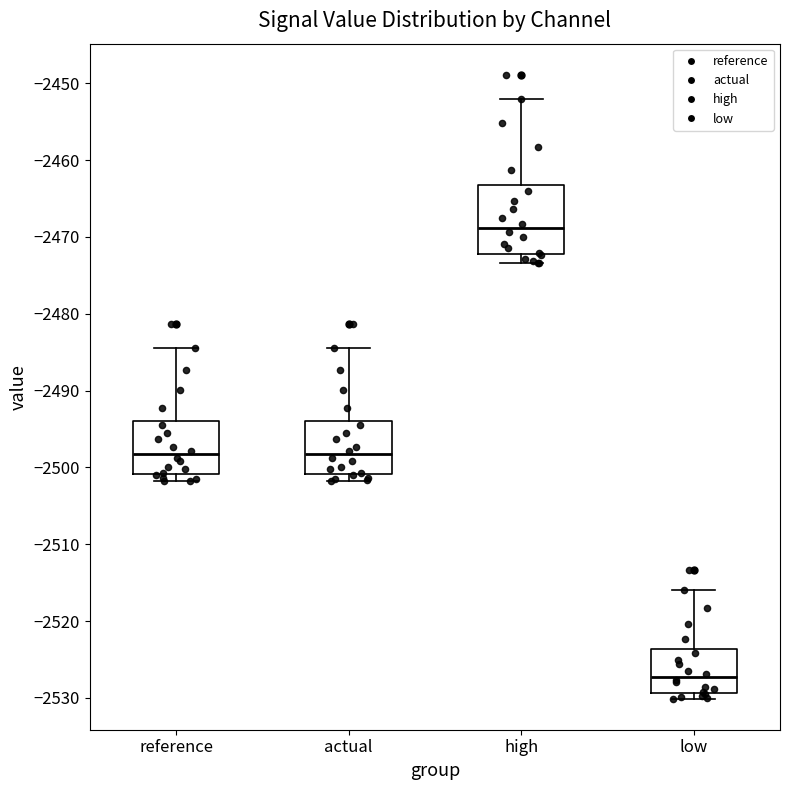

Which box is the tallest, from its lower edge to its upper edge?

high